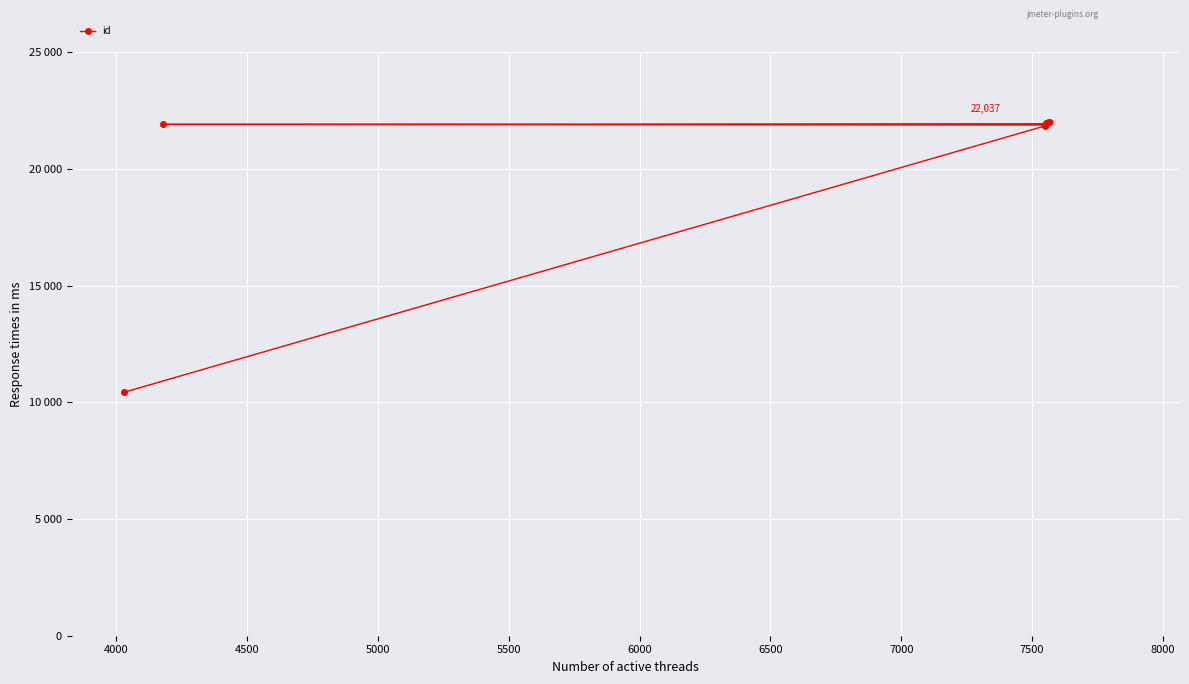

How many data points does each series have?

10